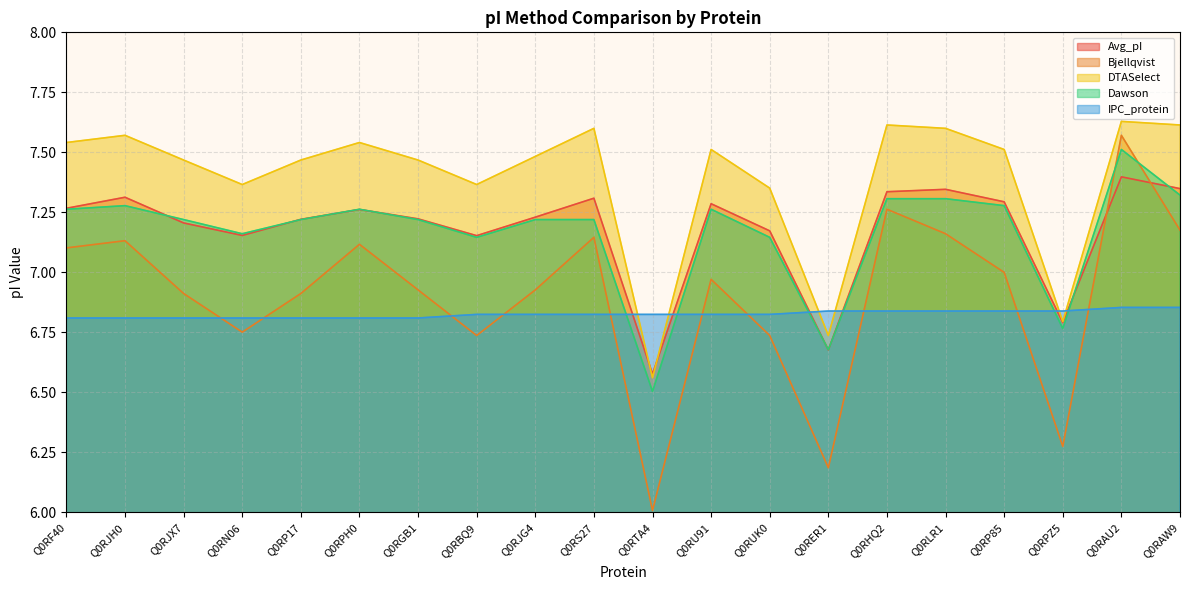

At which category does Dawson reach its first local valley?

Q0RN06